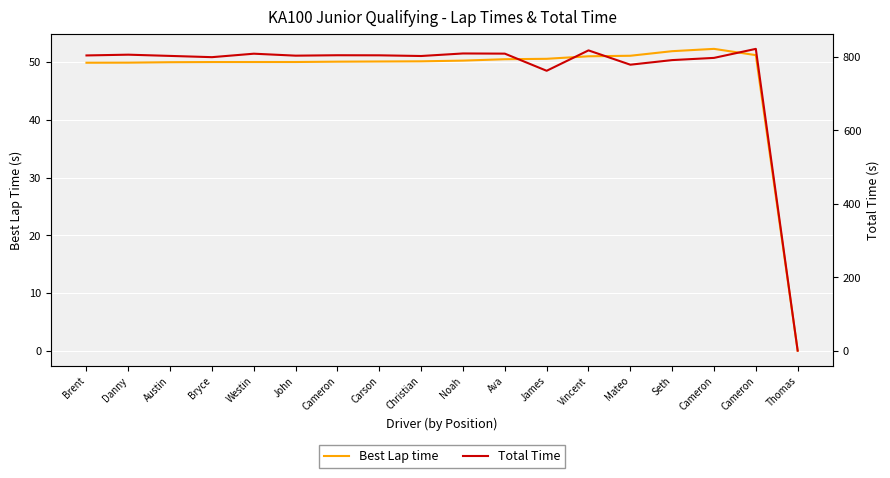

True or false: Best Lap time and Total Time cross at least once.

False